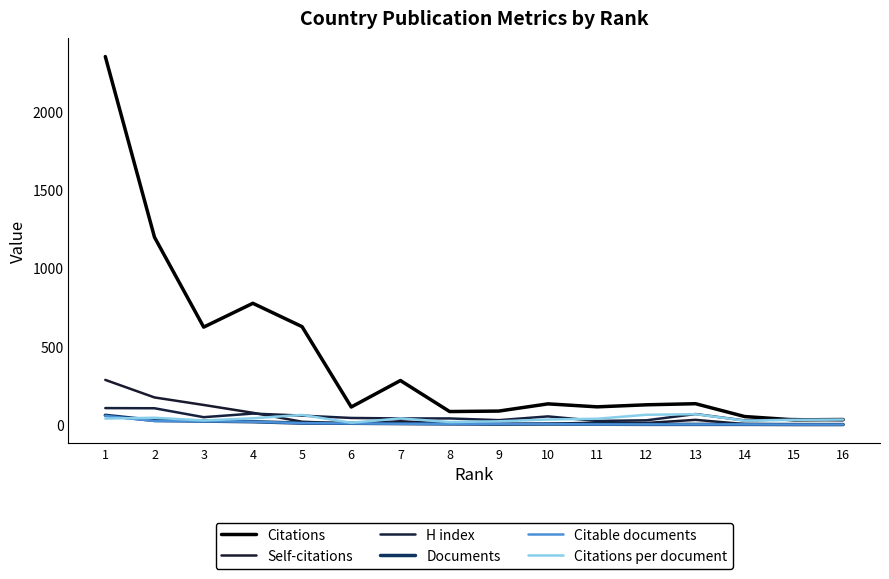

Is this an area chart (filled region under the line)?

No